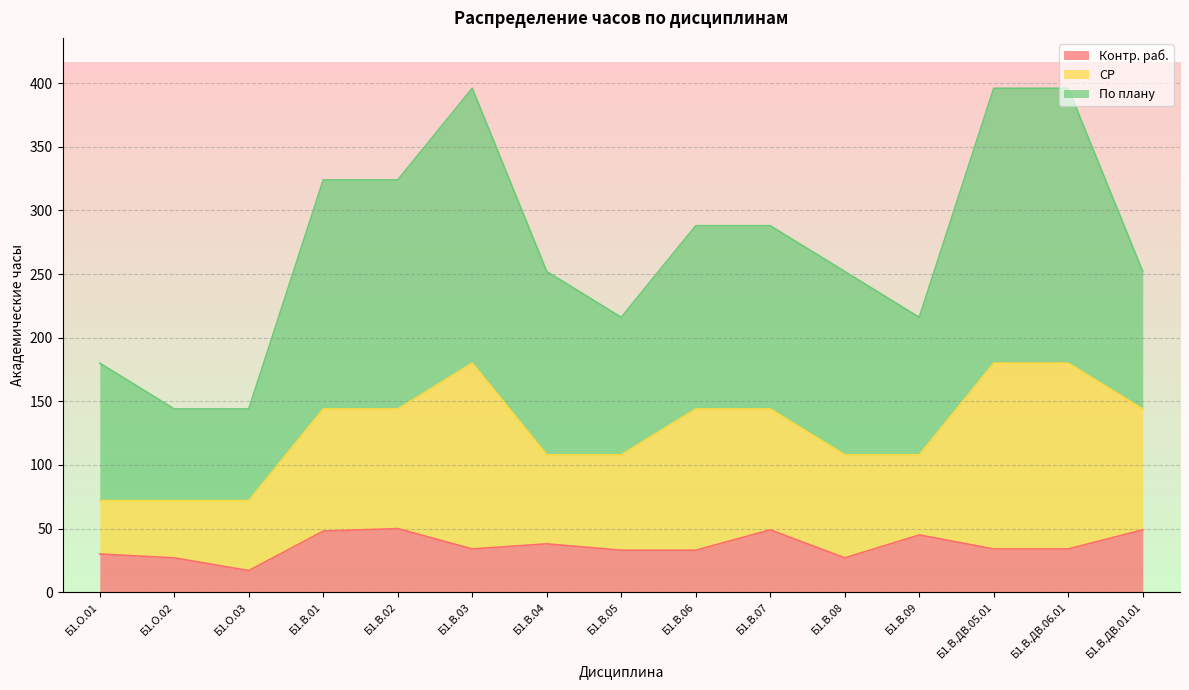

The СР series shows 111 at Б1.В.06. True or false?

True